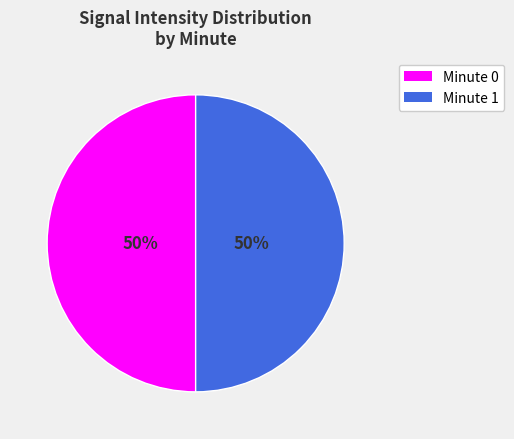

To the nearest percent, what percentage of the pie is Minute 0?

50%